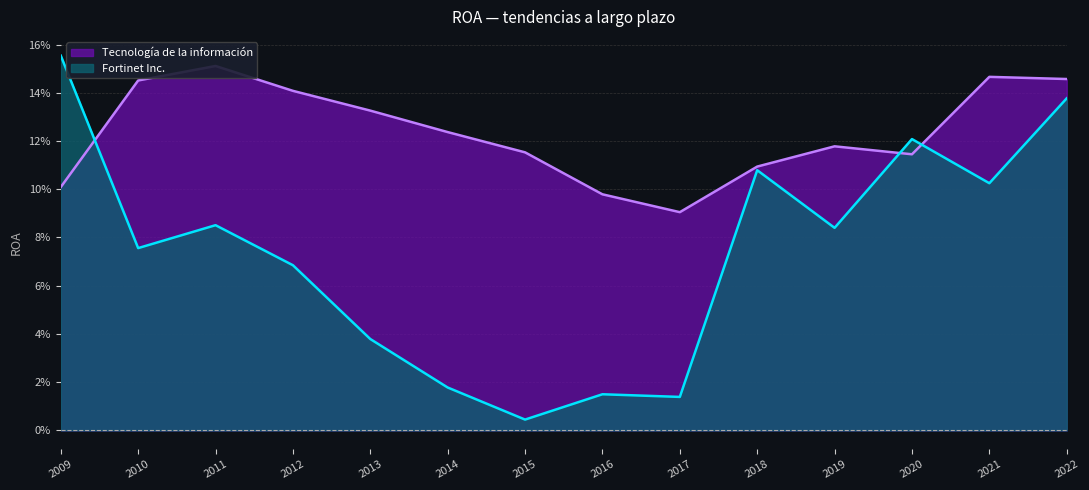

Reading left to right, extract all data points from this chart.

Fortinet Inc.: 2009=0.2	2010=0.1	2011=0.1	2012=0.1	2013=0.0	2014=0.0	2015=0.0	2016=0.0	2017=0.0	2018=0.1	2019=0.1	2020=0.1	2021=0.1	2022=0.1
Tecnología de la información: 2009=0.1	2010=0.1	2011=0.2	2012=0.1	2013=0.1	2014=0.1	2015=0.1	2016=0.1	2017=0.1	2018=0.1	2019=0.1	2020=0.1	2021=0.1	2022=0.1